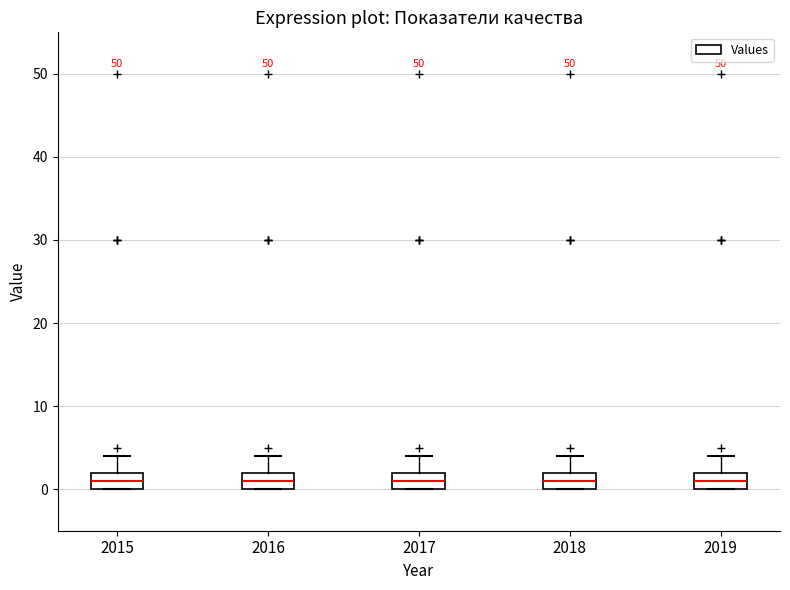

Reading left to right, transcribe this box plot: for each box, give where its median line is, the range the box spans, and where its two whiskers end, as read against the y-axis. The values are not printed on the chart, so give them approximately, as read against the axis.

2015: median 1, box 0 to 2, whiskers 0 to 4
2016: median 1, box 0 to 2, whiskers 0 to 4
2017: median 1, box 0 to 2, whiskers 0 to 4
2018: median 1, box 0 to 2, whiskers 0 to 4
2019: median 1, box 0 to 2, whiskers 0 to 4